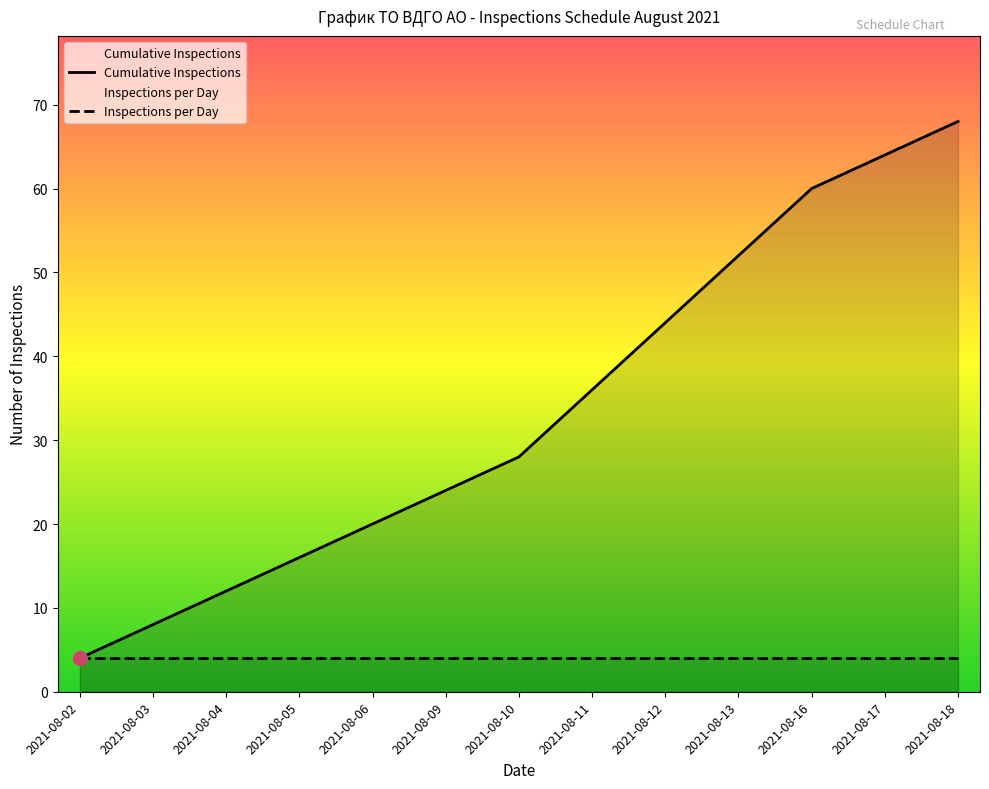

At which category does the chart reach its minimum across all series?

2021-08-02